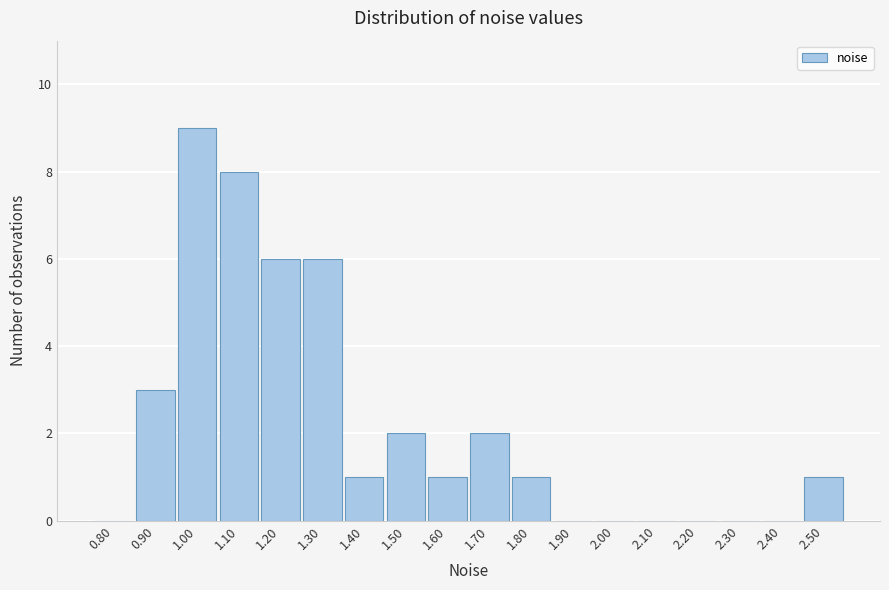

Reading left to right, what are all the values shown in this chart?

0.80=0	0.90=3	1.00=9	1.10=8	1.20=6	1.30=6	1.40=1	1.50=2	1.60=1	1.70=2	1.80=1	1.90=0	2.00=0	2.10=0	2.20=0	2.30=0	2.40=0	2.50=1